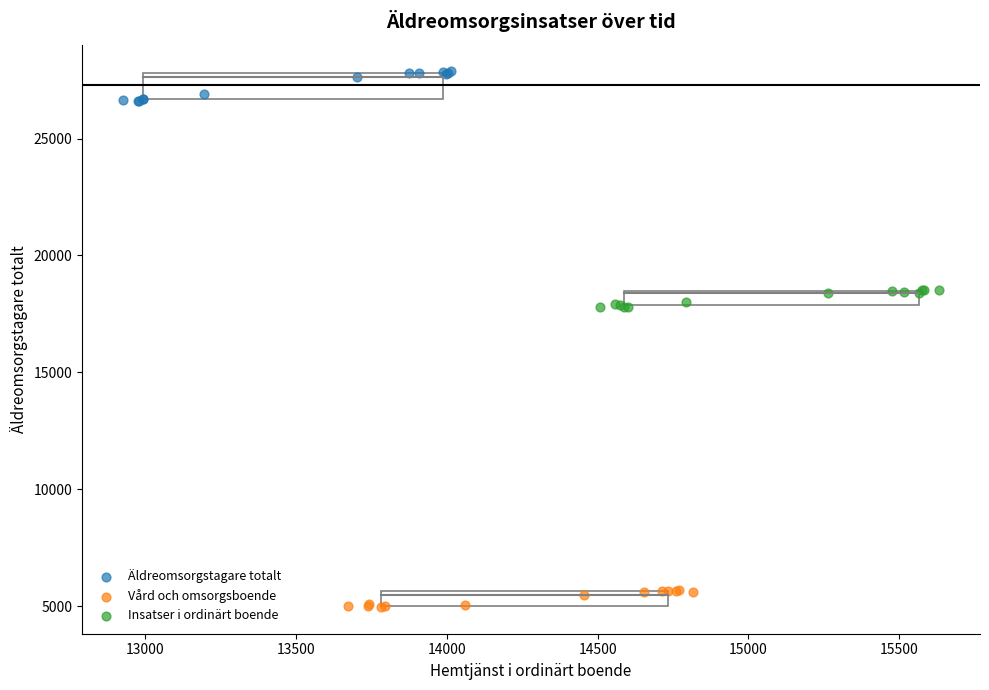

Which series has the widest spread of Y values?

Äldreomsorgstagare totalt